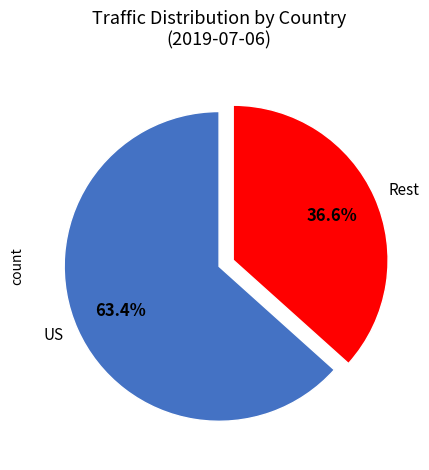

Do Rest and US together represent more than half of the pie?

Yes